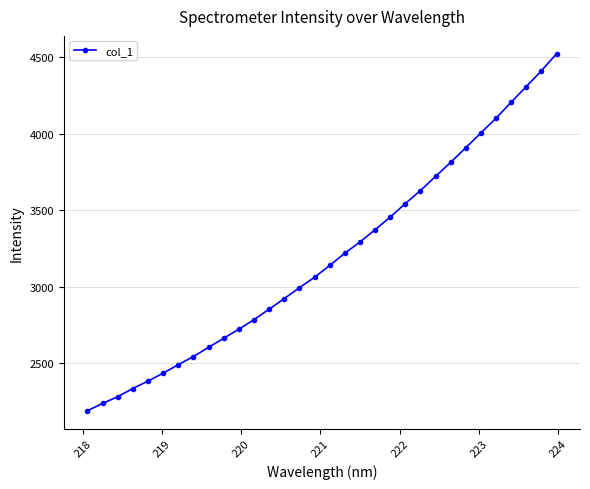

What is the value of the 22nd point from the left?

3543.7